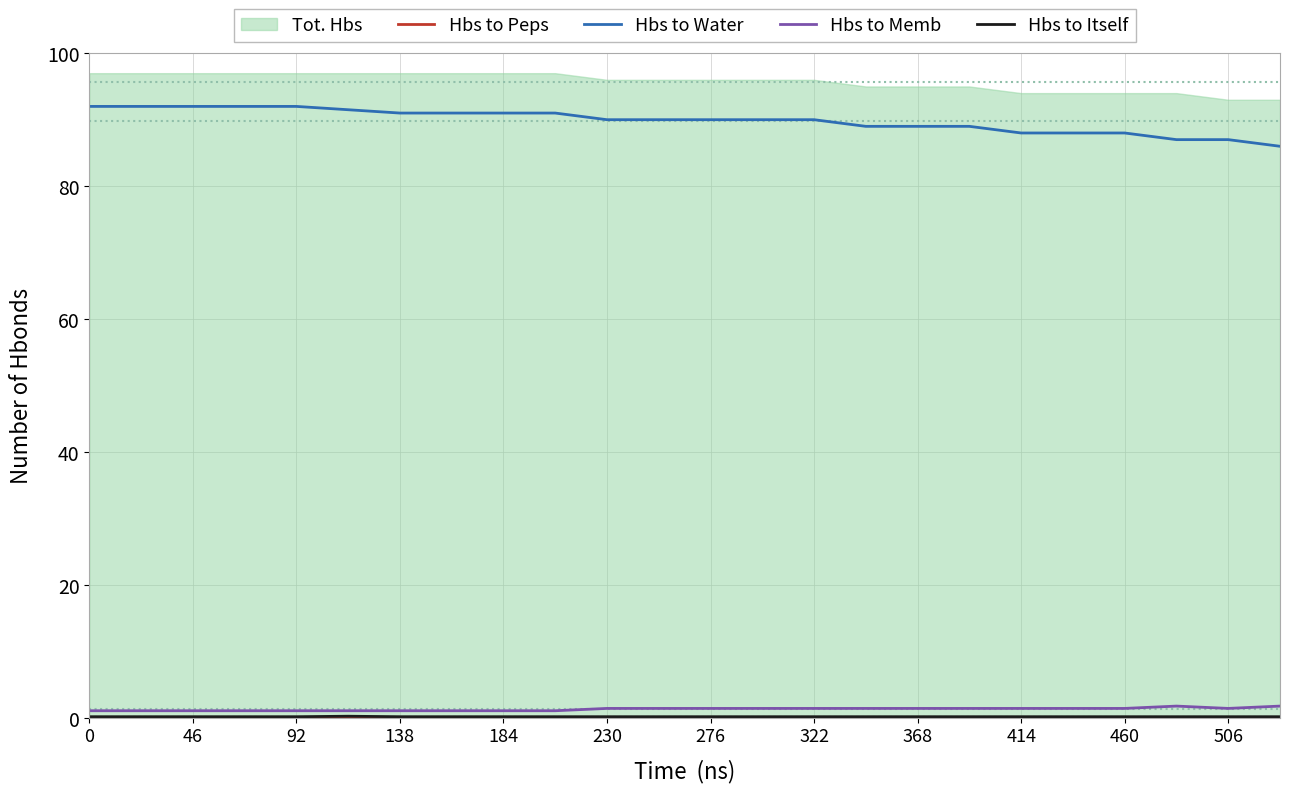

What is the spread (max minus min) of values at 46?

91.8